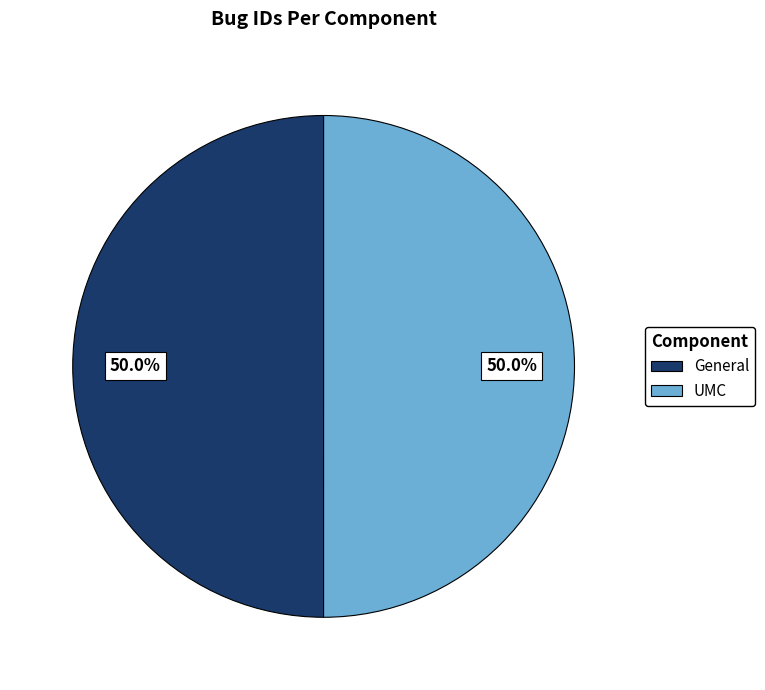

What percentage do UMC and General together represent?

100.0%